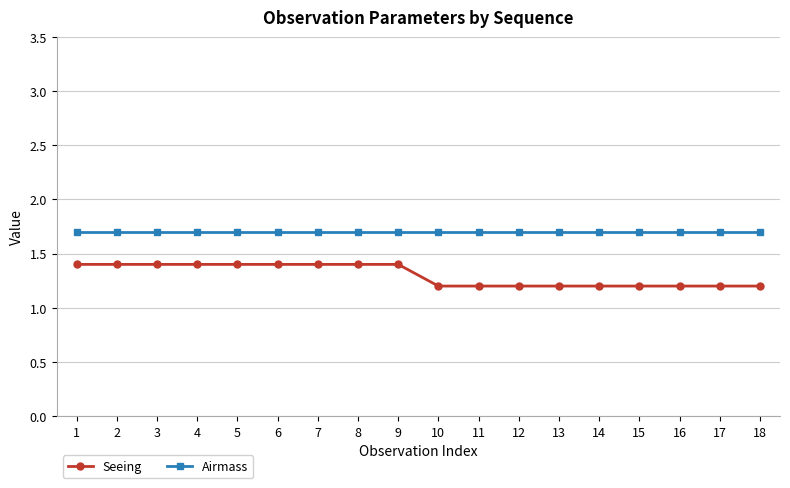

The value of Seeing at 11 is 0.4. True or false?

False